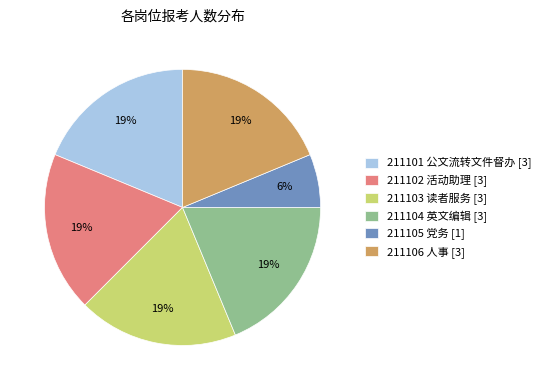

Does 211104 英文编辑 account for over 50% of the chart?

No